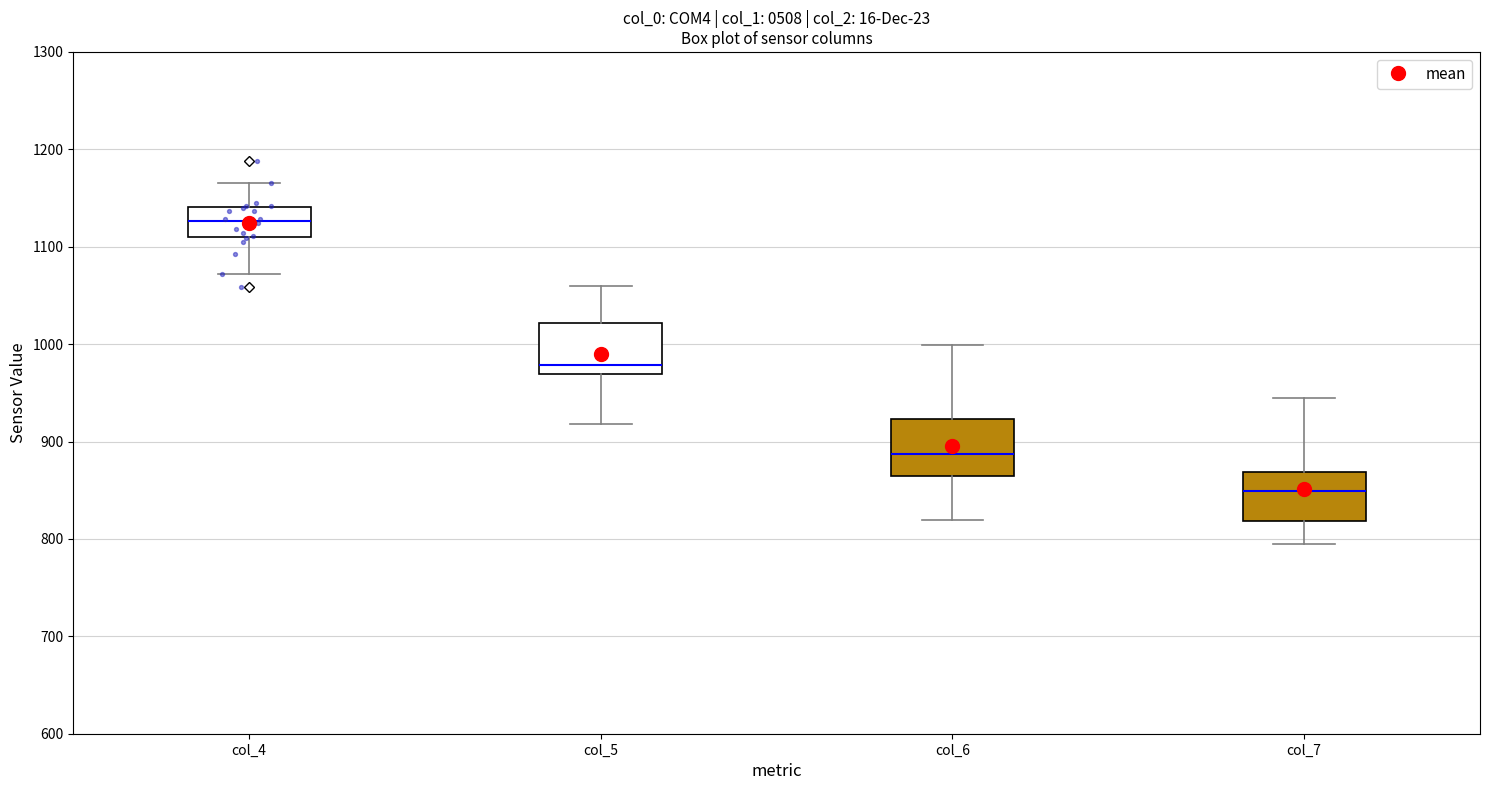

Reading left to right, transcribe this box plot: for each box, give where its median line is, the range the box spans, and where its two whiskers end, as read against the y-axis. The values are not printed on the chart, so give them approximately, as read against the axis.

col_4: median 1130, box 1110 to 1140, whiskers 1070 to 1170
col_5: median 980, box 970 to 1020, whiskers 920 to 1060
col_6: median 890, box 860 to 920, whiskers 820 to 1000
col_7: median 850, box 820 to 870, whiskers 800 to 950